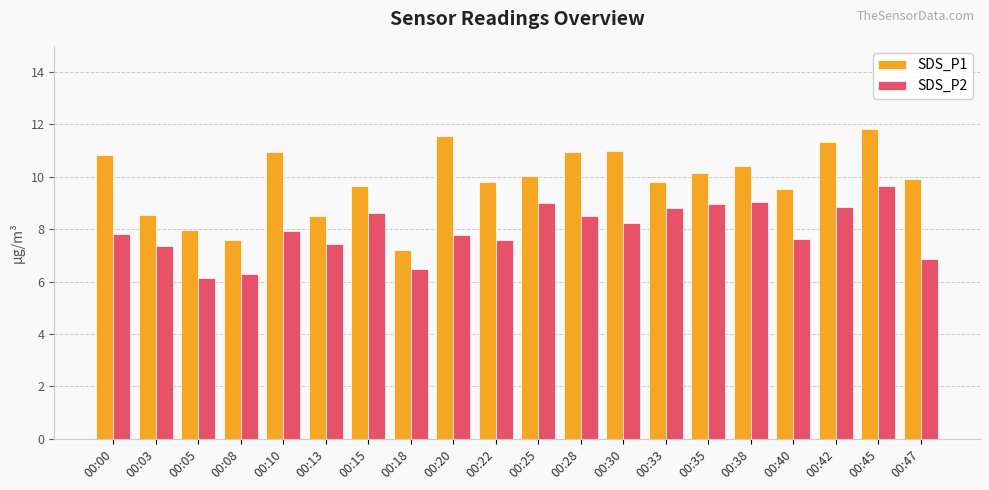

At which label does SDS_P1 reach its minimum?

00:18